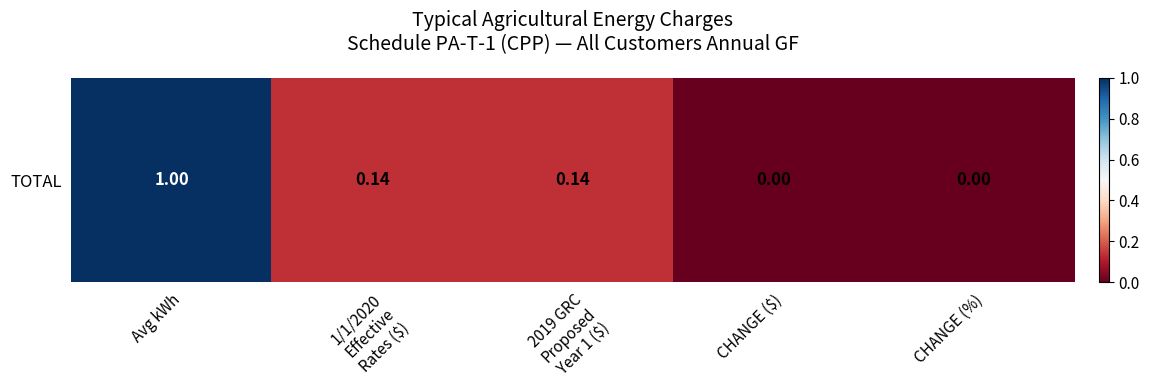

Reading left to right, extract all data points from this chart.

1.0	0.1	0.1	0.0	0.0